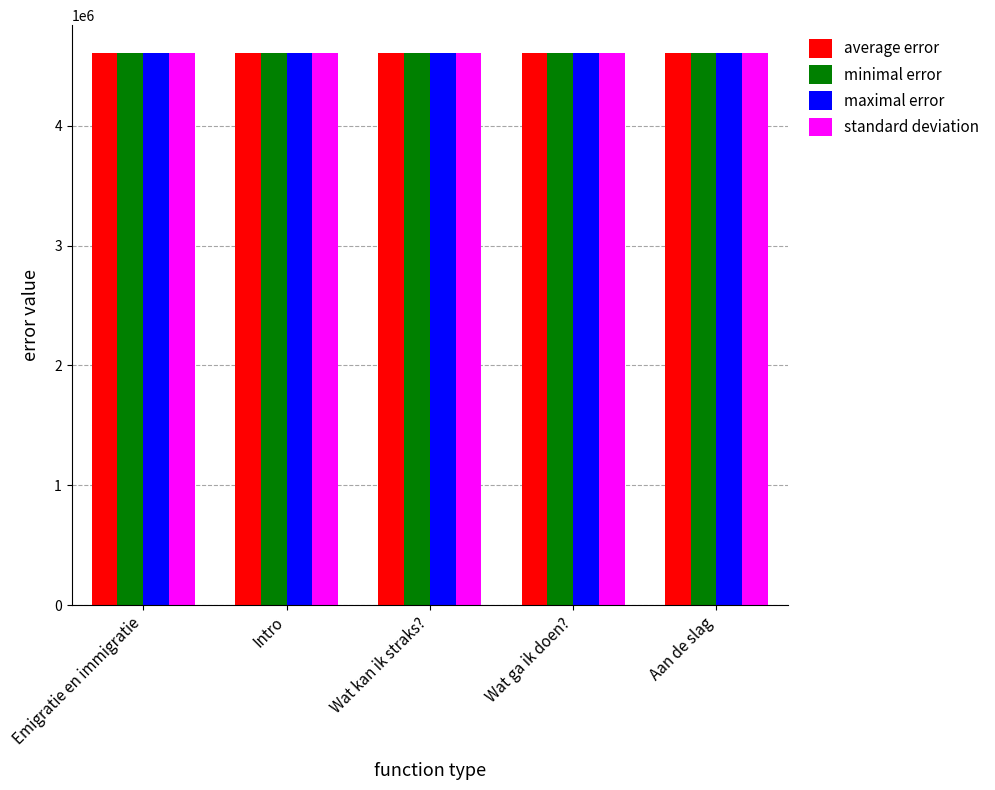

What is the sum of all minimal error values?

23046981